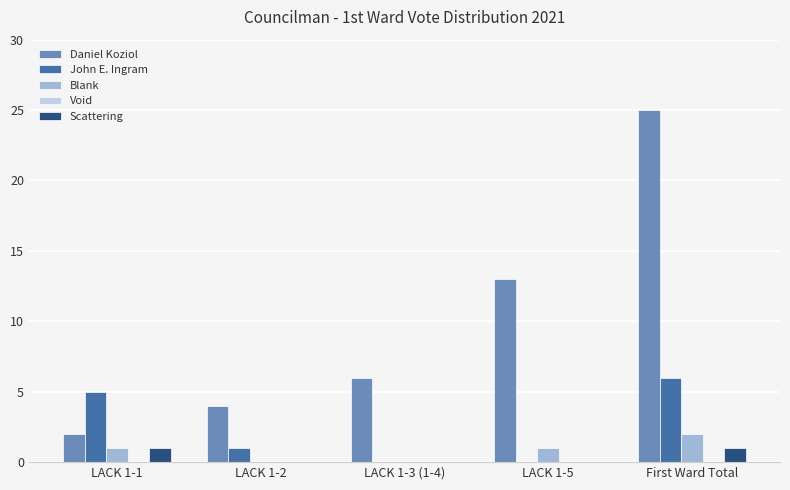

Which label corresponds to the largest value in the chart?

First Ward Total